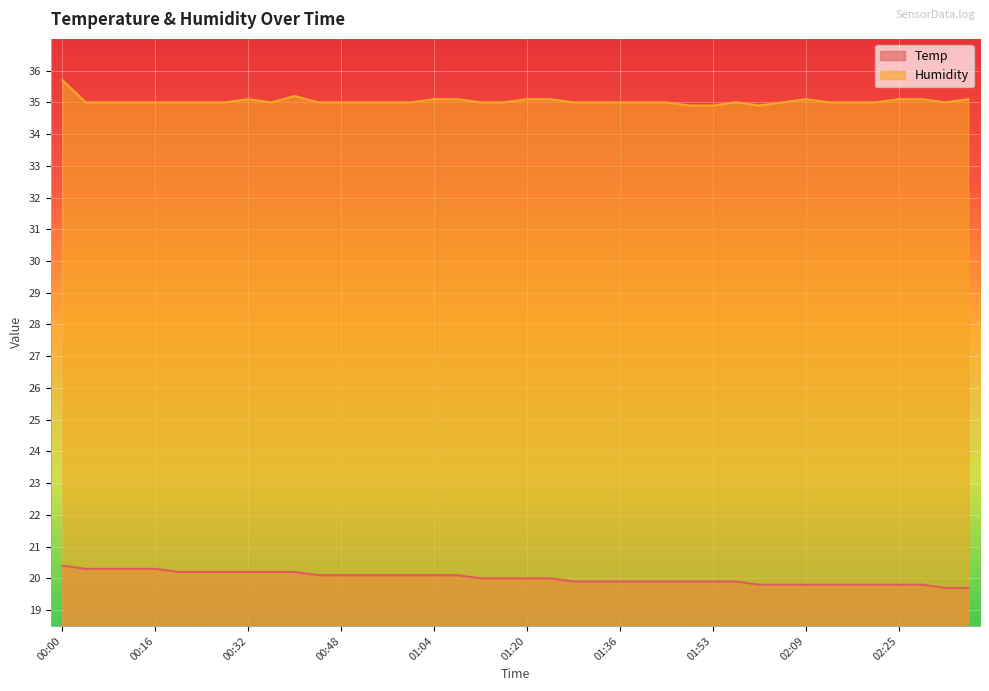

Does the chart display data point markers on the line(s)?

No